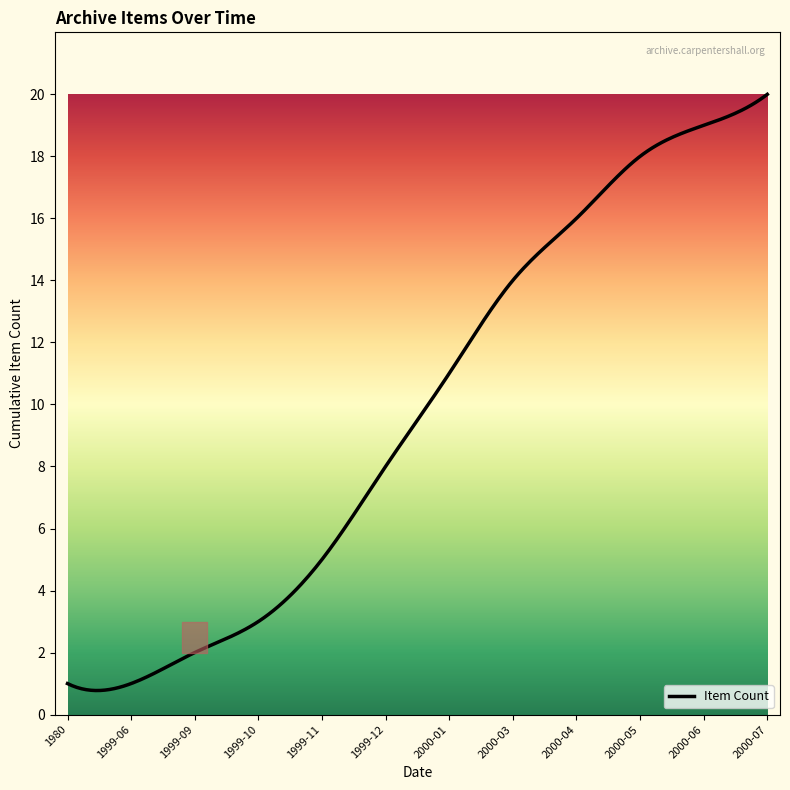

What is the sum of all values?

2926.7